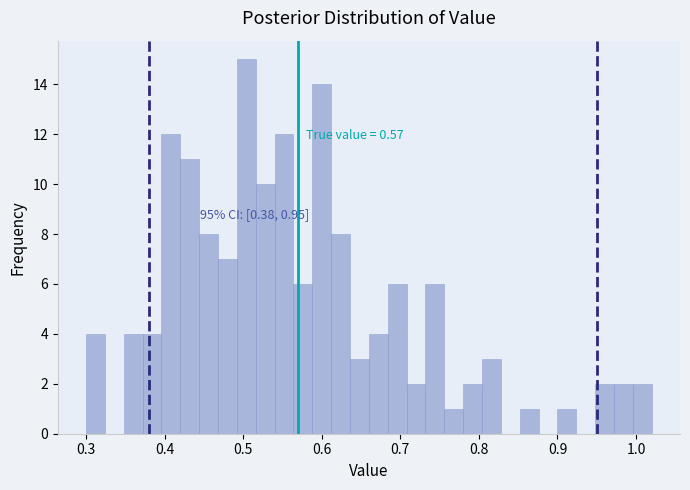

Around what value on the x-axis is the tallest bar? Give the approximate position of its centre, as read against the axis.

0.50